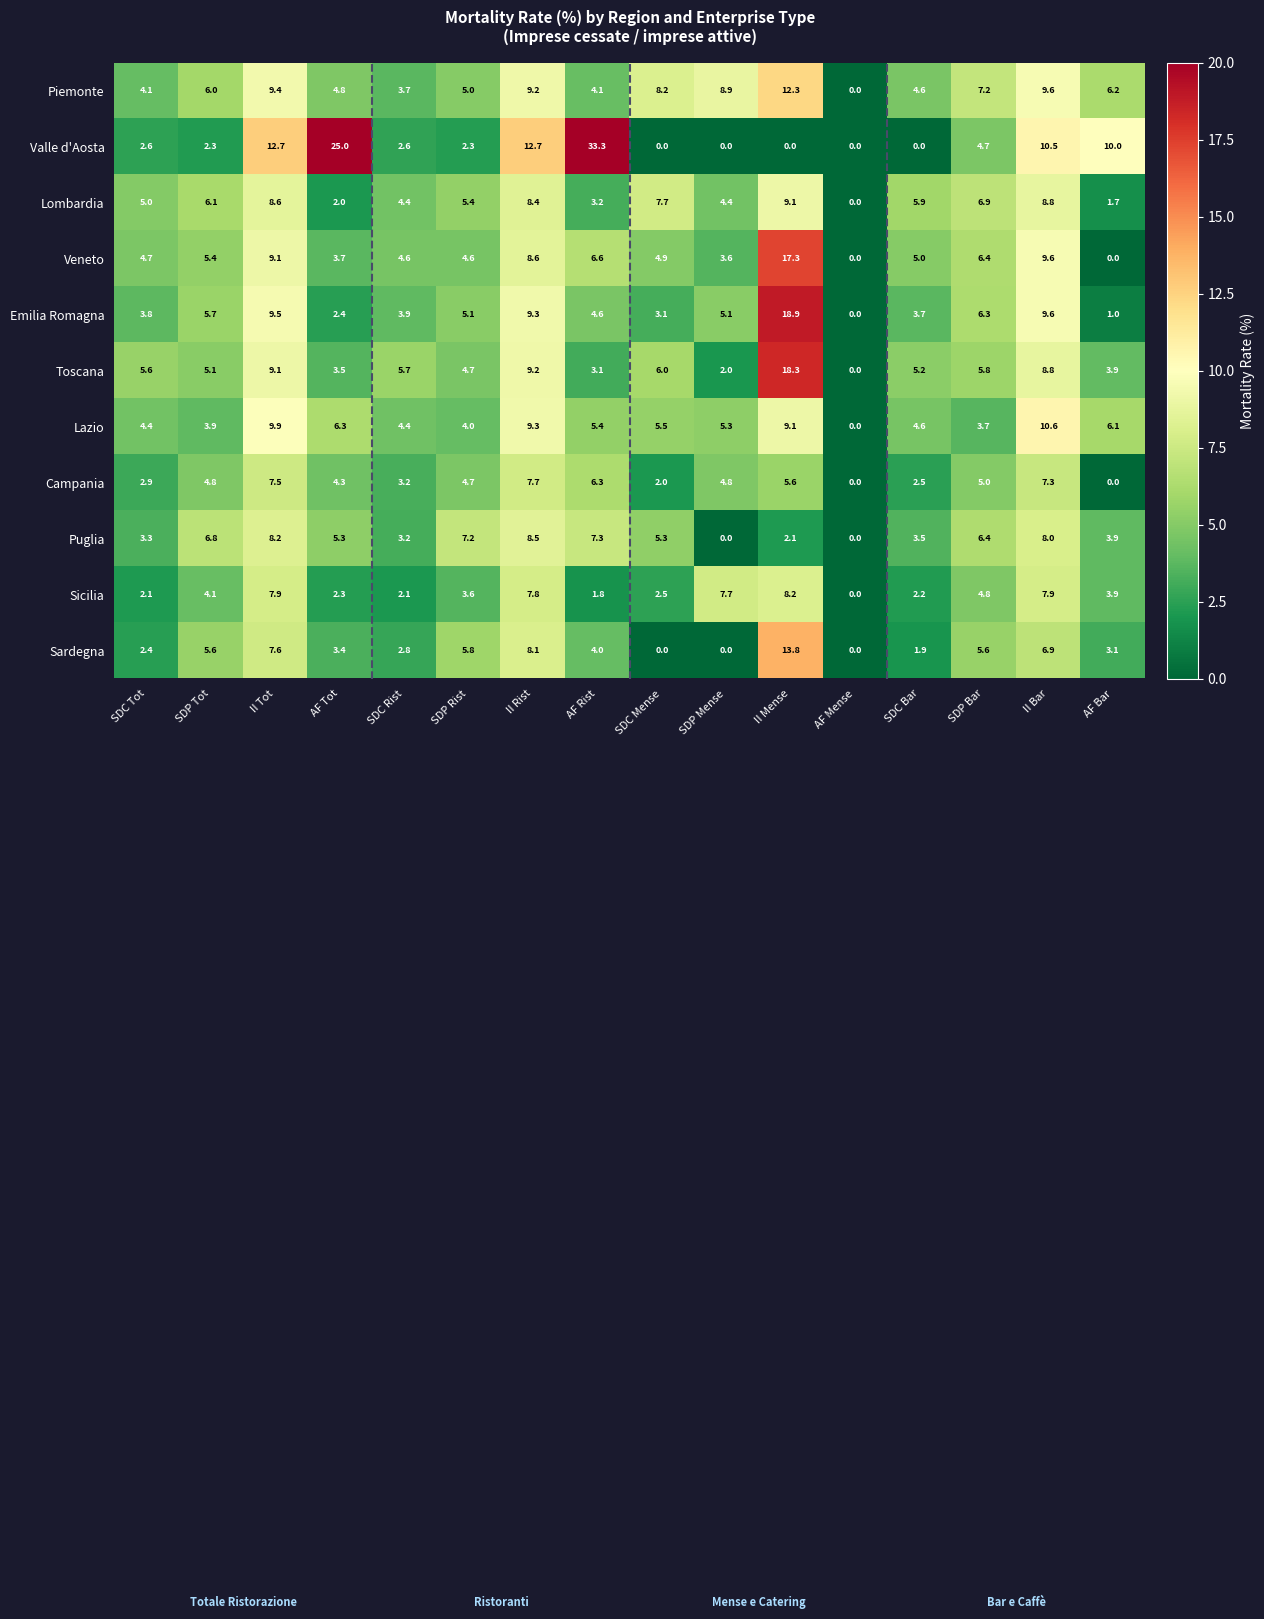

Which series changed the most between II Tot and SDC Rist?

Valle d'Aosta